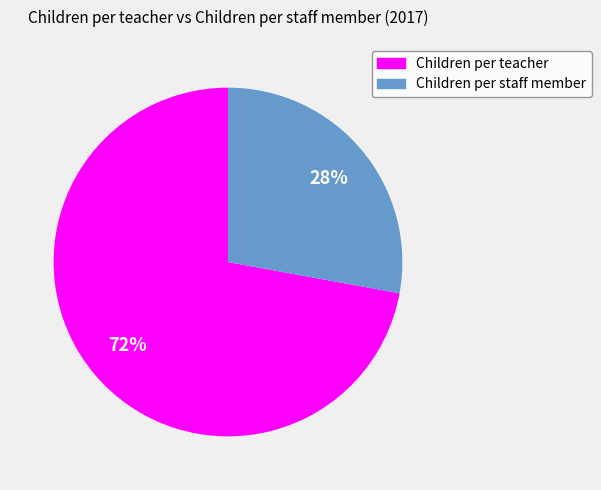

Is it true that Children per staff member is 28% of the pie?

True